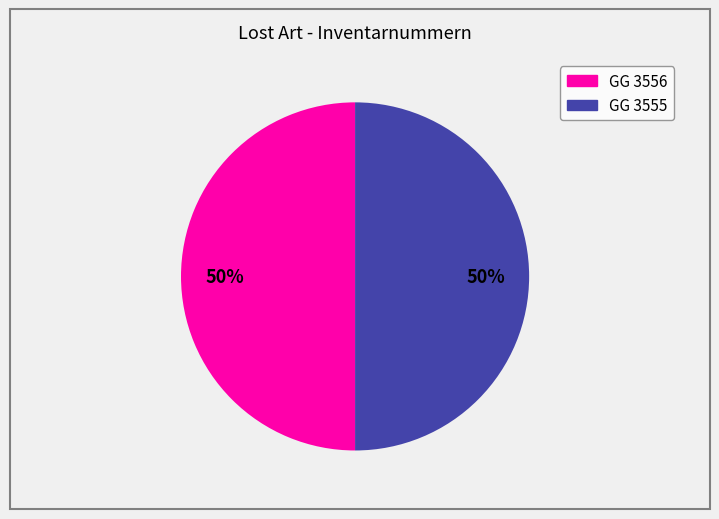

Is the sum of GG 3556 and GG 3555 greater than half?

Yes